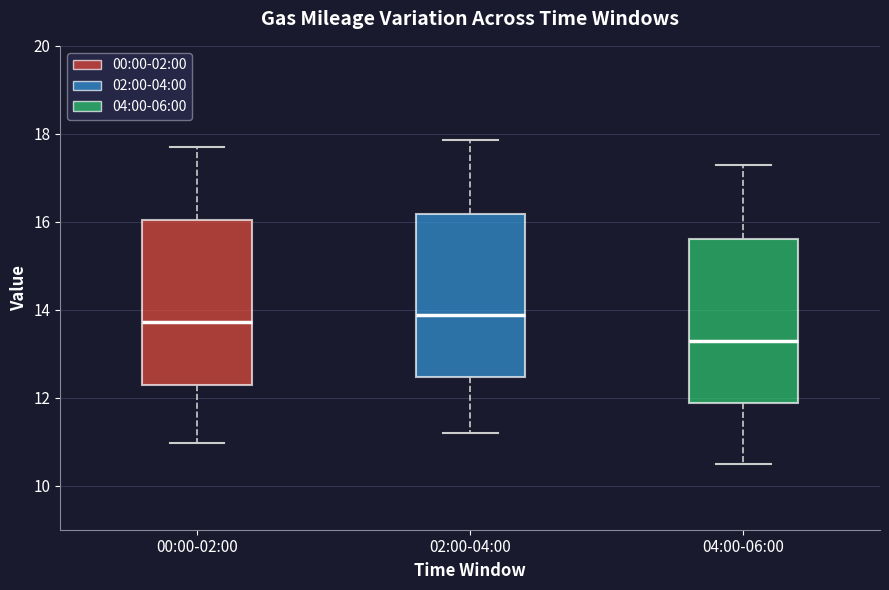

Where does the upper whisker of the box for 04:00-06:00 end on the y-axis? The values are not printed on the chart, so give them approximately, as read against the axis.

17.4